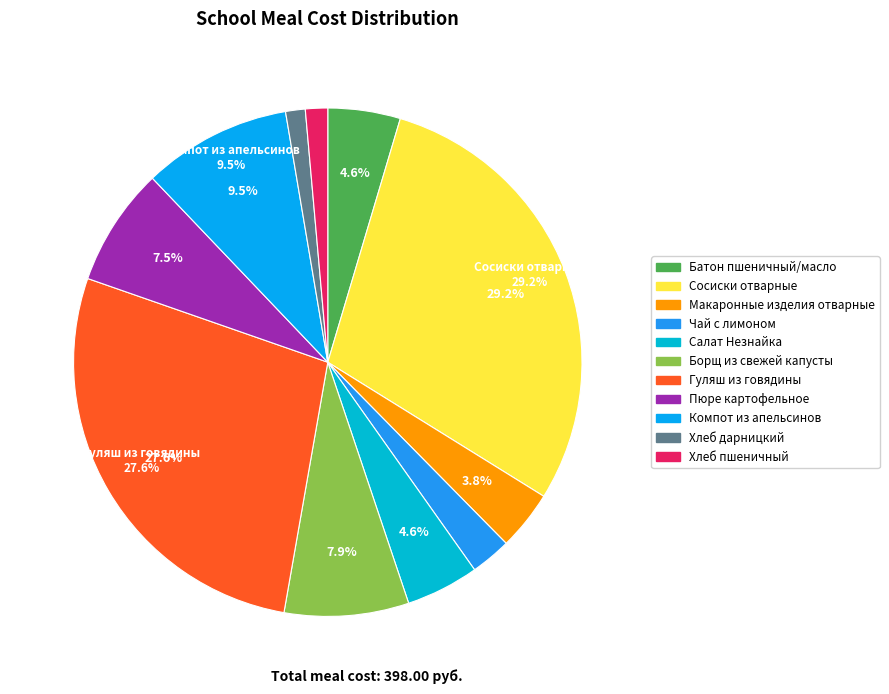

How many slices are in this pie chart?

11